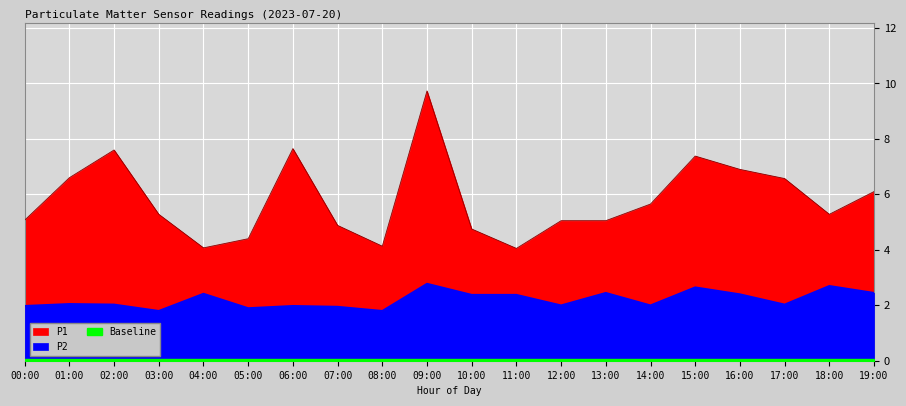

True or false: P2 and P1 cross at least once.

False